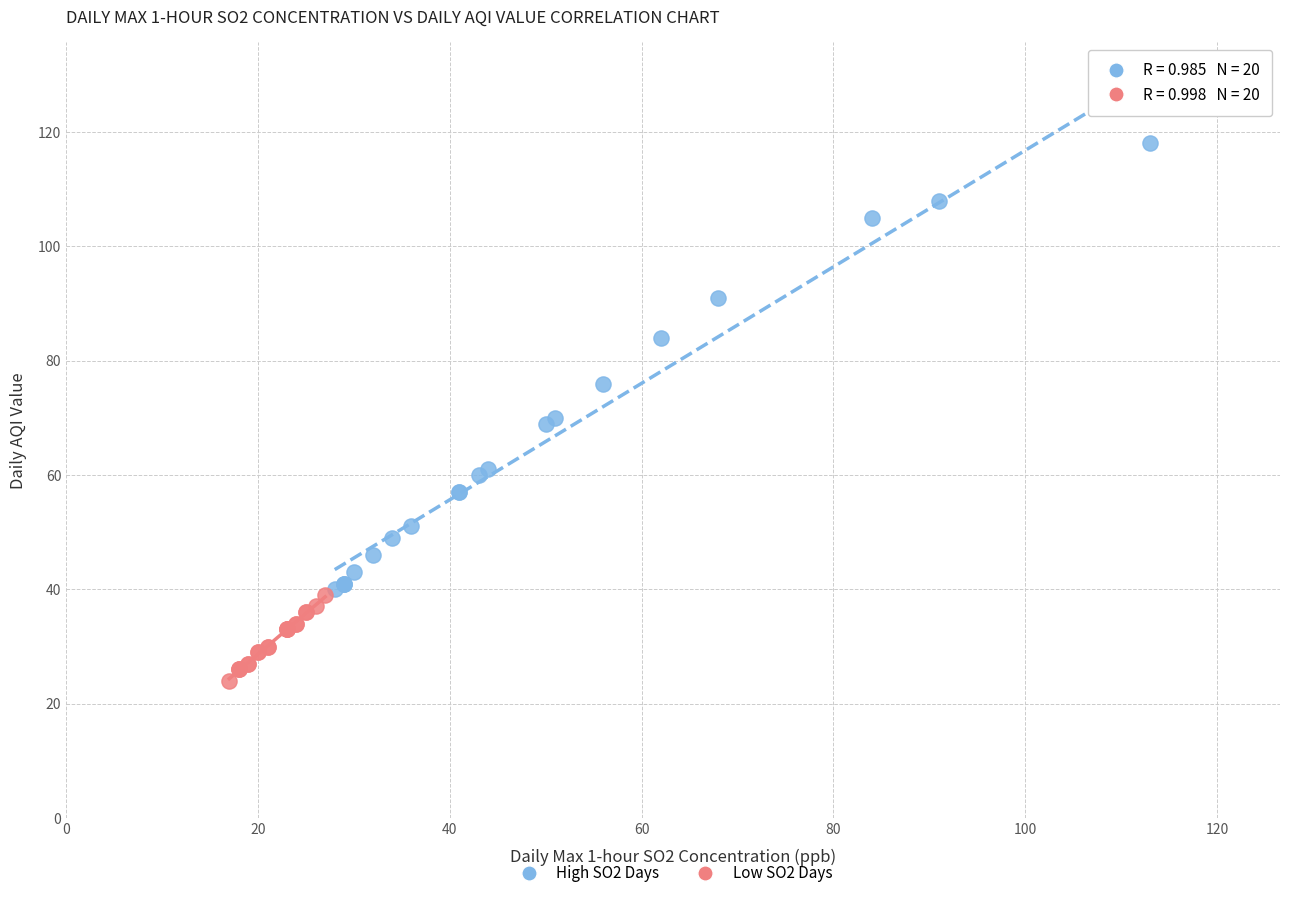

Which series has the widest spread of Y values?

High SO2 Days